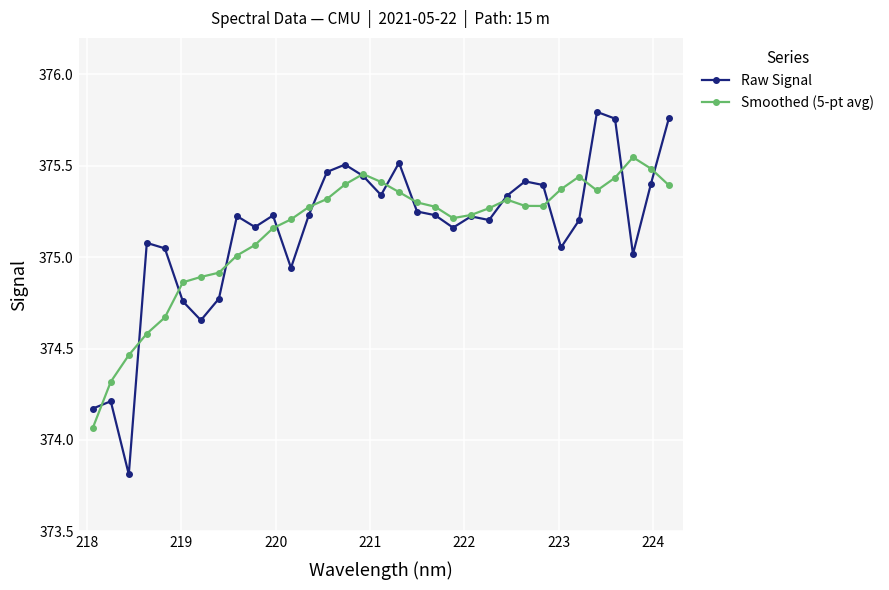

True or false: Raw Signal has more than 2 points higher than both neighbors.

True